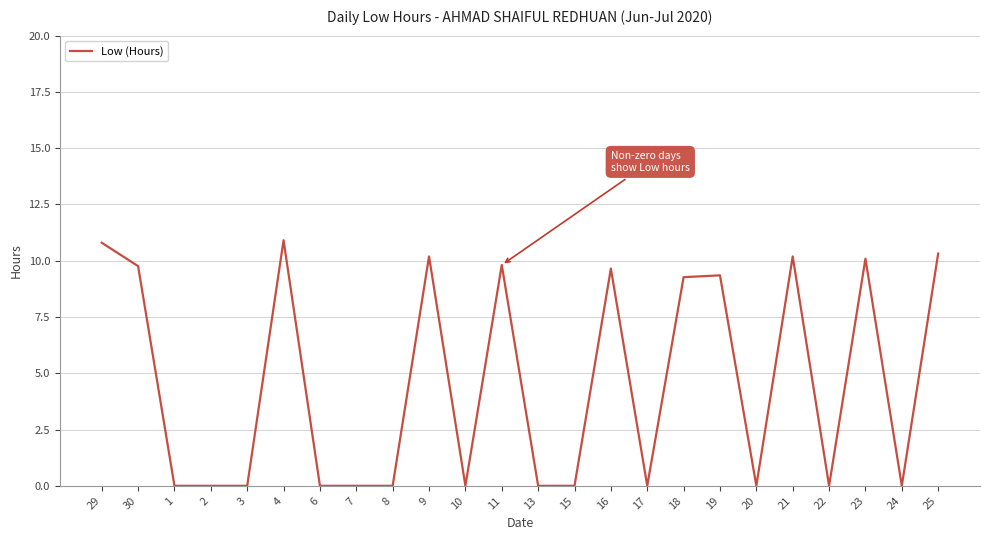

What is the difference between the maximum and minimum values?

10.9